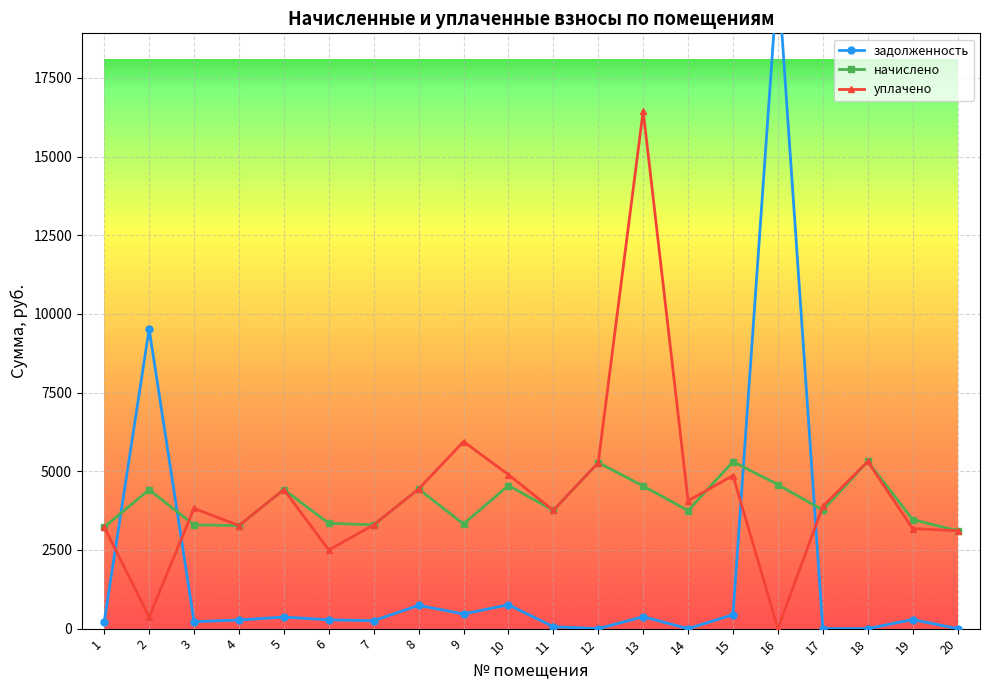

Is this an area chart (filled region under the line)?

No